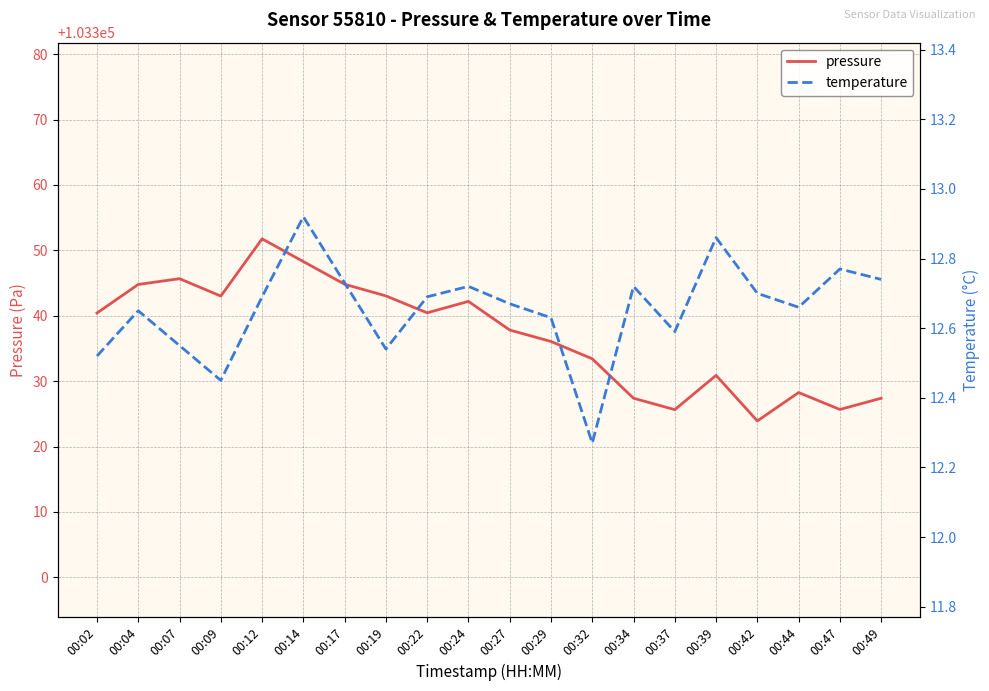

At how many categories does at least one series exceed 22847?

20